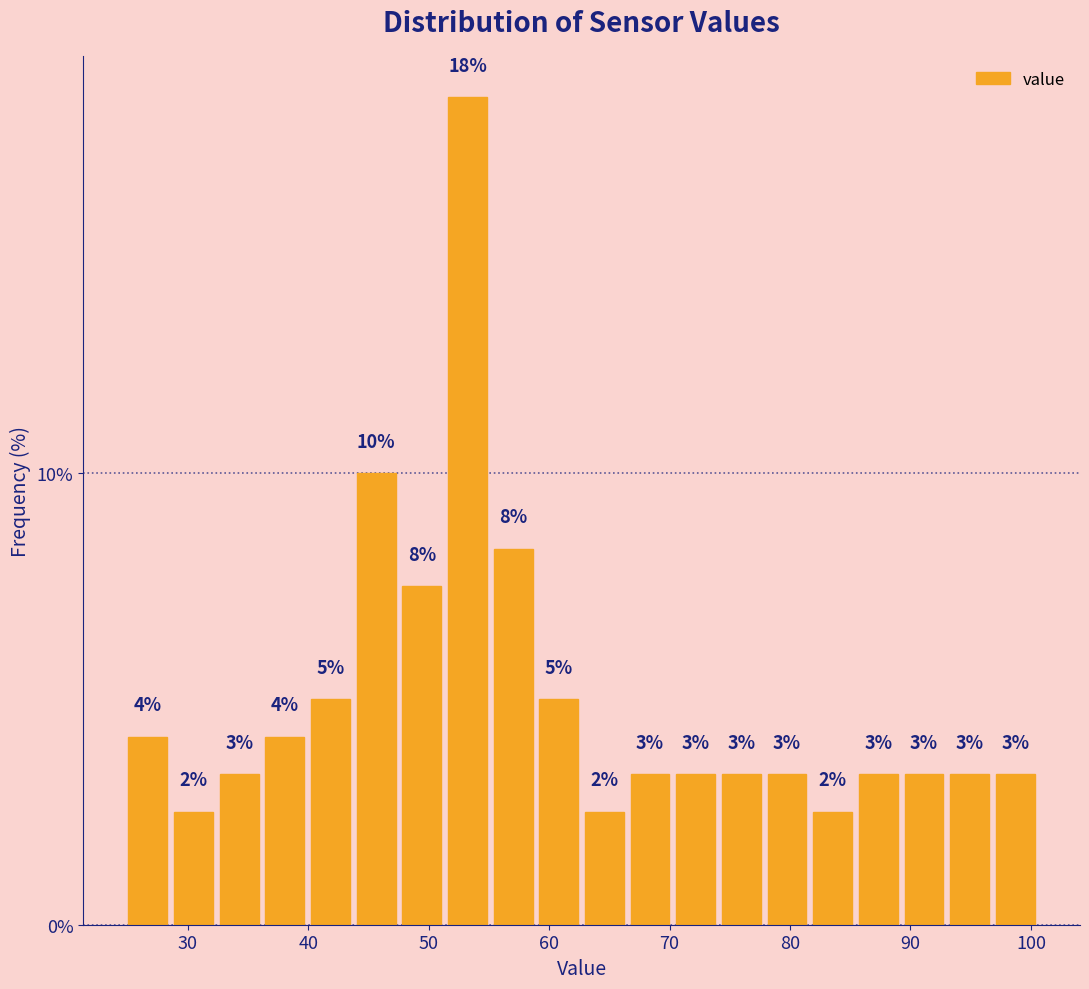

Around what value on the x-axis is the tallest bar? Give the approximate position of its centre, as read against the axis.

53